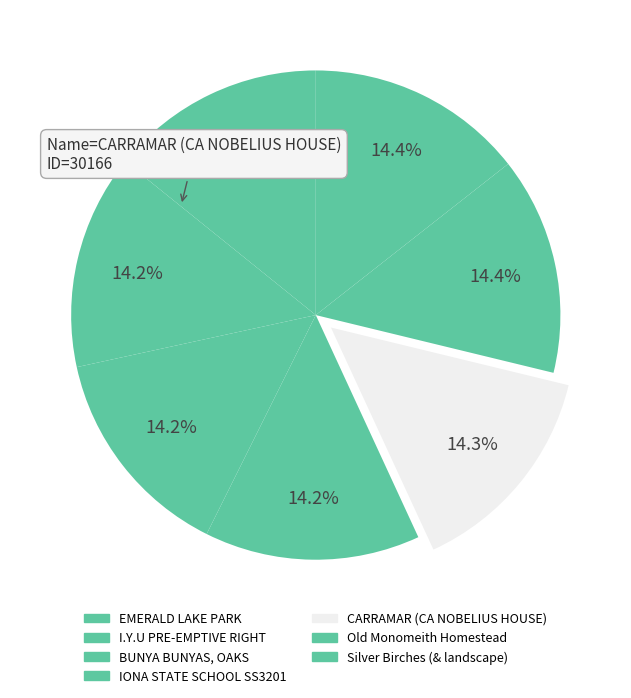

The CARRAMAR (CA NOBELIUS HOUSE) slice represents 24% of the pie. True or false?

False